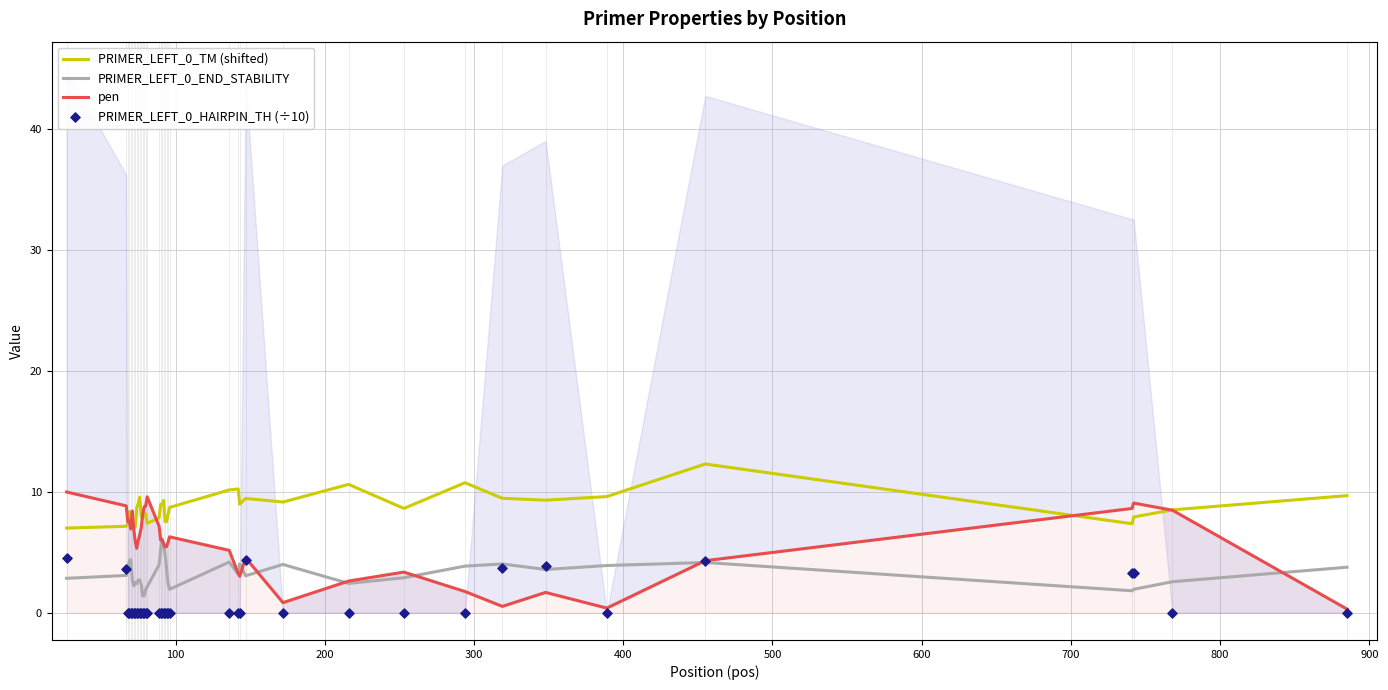

Which series contains the highest Y value?

PRIMER_LEFT_0_TM (shifted)